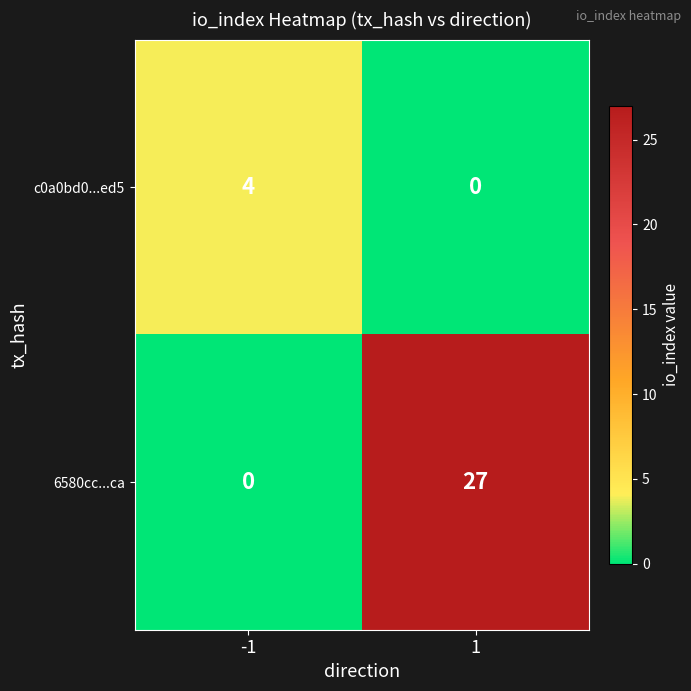

What is the greatest value displayed?

27